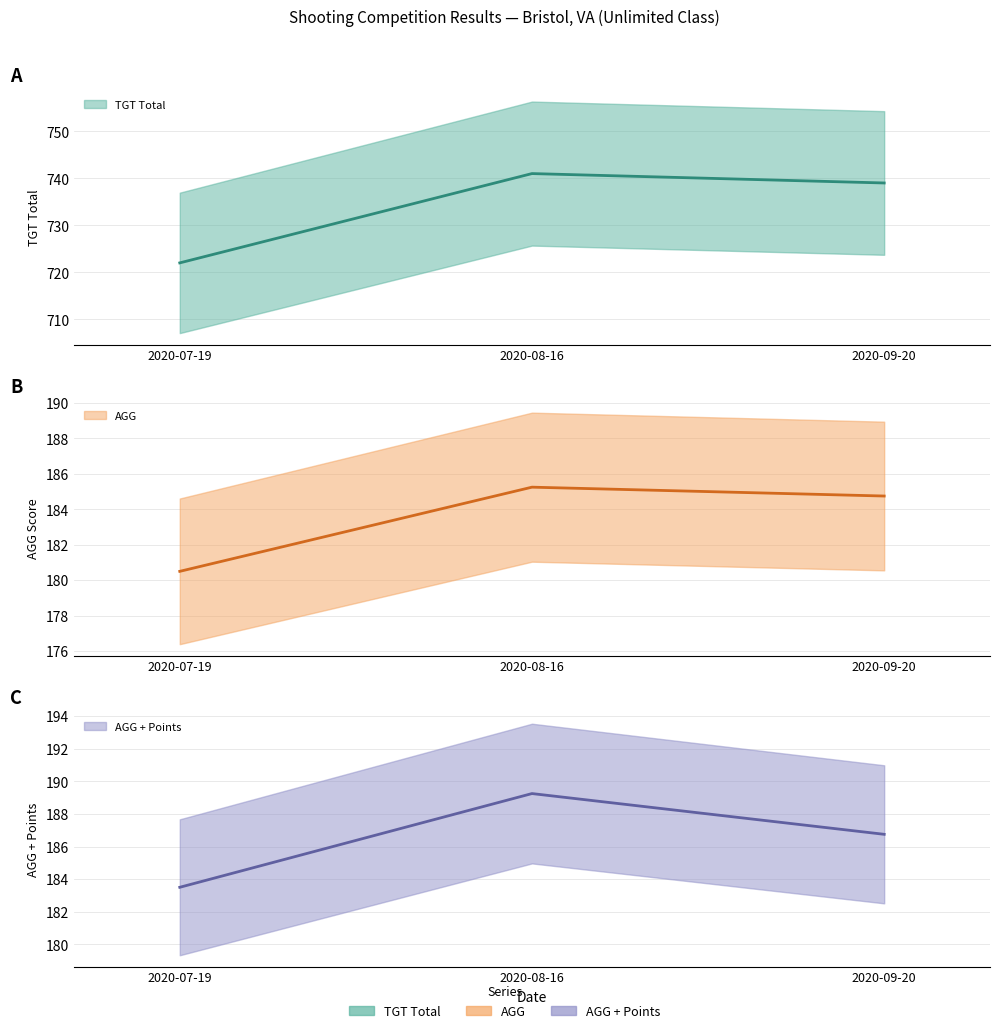

What is the sum of the AGG + Points values at 2020-07-19 and 2020-08-16?

372.8